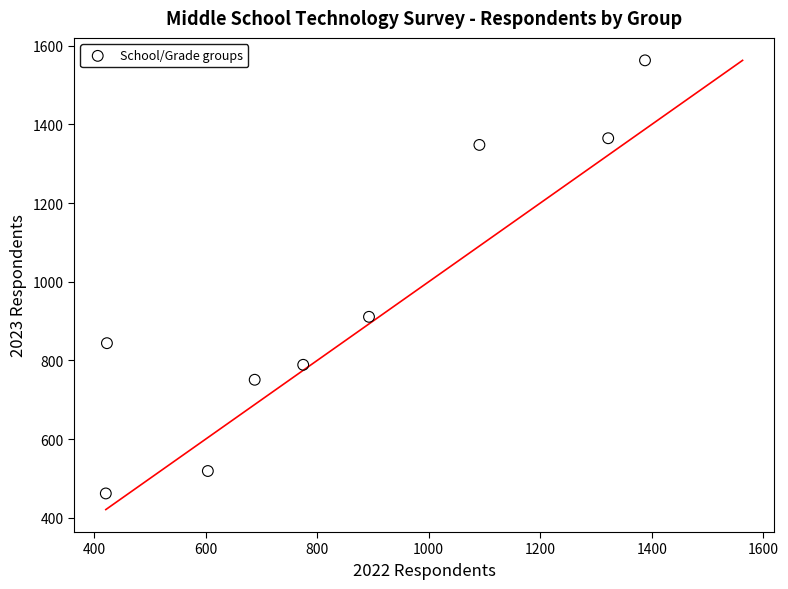

What Y value in the scatter plot is closest to 1012?

911